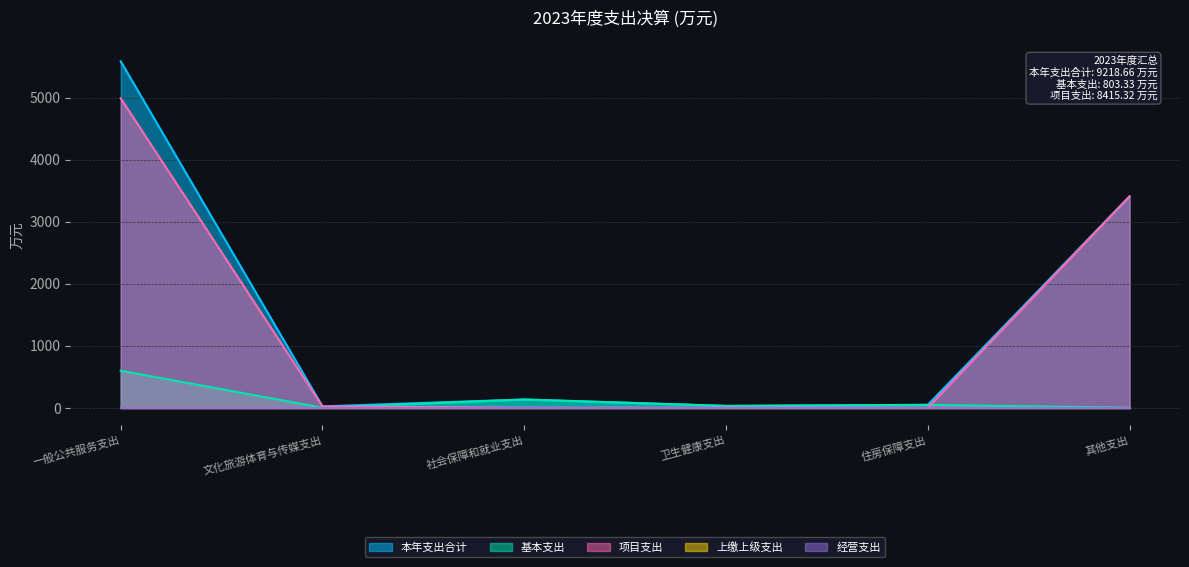

At which label is 基本支出 closest to 298?

社会保障和就业支出